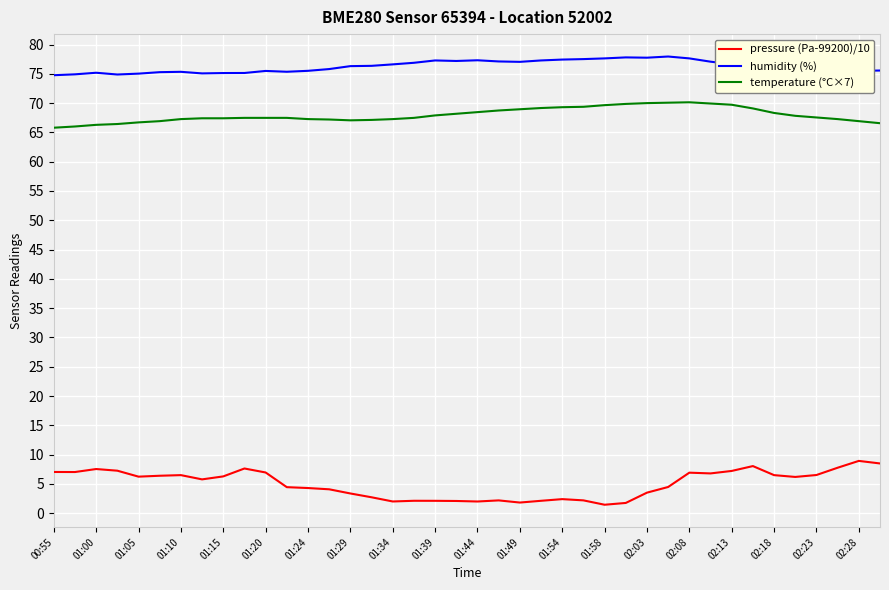

In pressure (Pa-99200)/10, how many points are higher than both neighbors (excluding endpoints)?

9